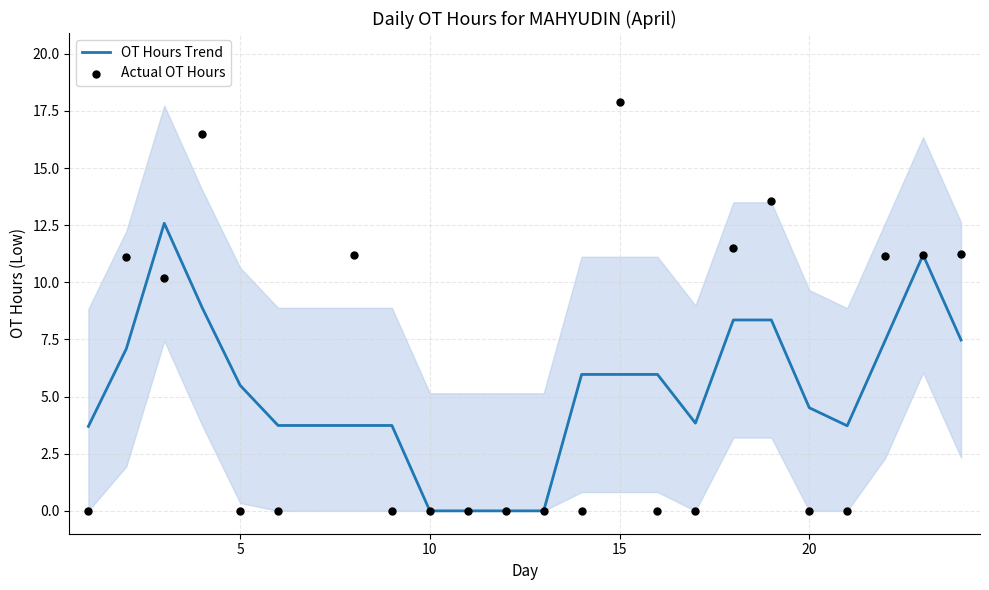

What is the maximum value for OT Hours Trend?

12.6